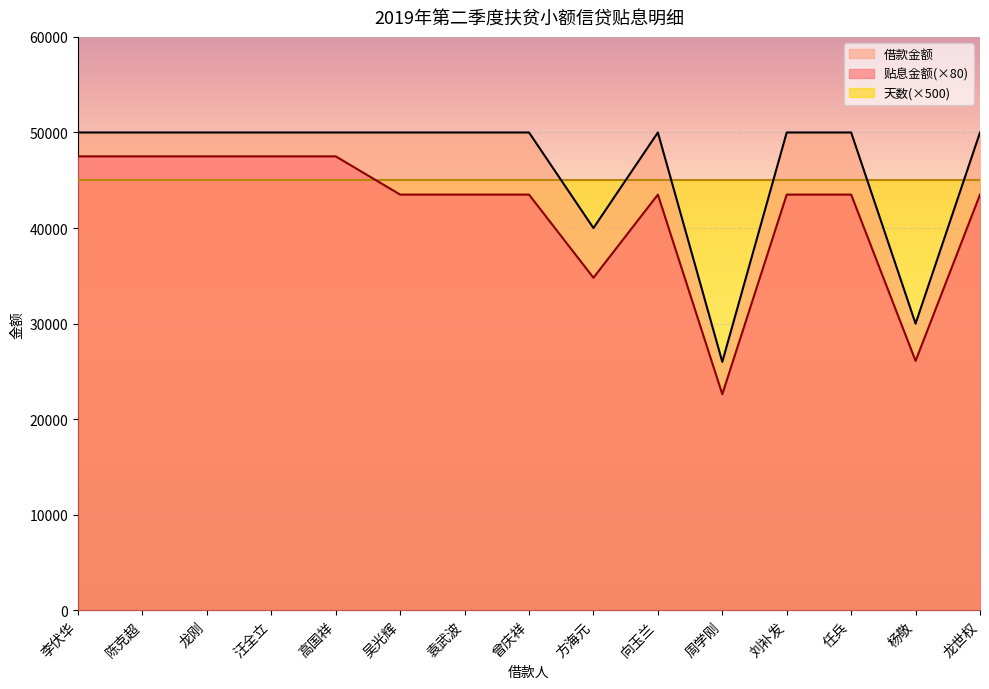

Which label corresponds to the smallest value in the chart?

周学刚